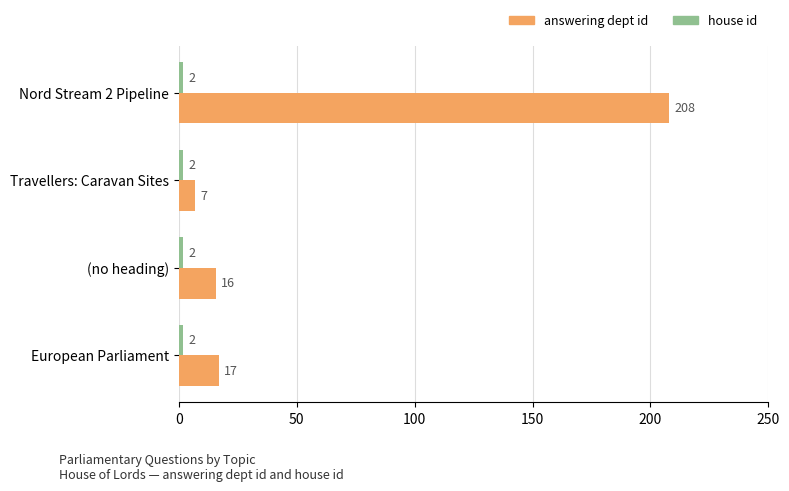

Which category has the lowest value in the answering dept id series?

Travellers: Caravan Sites